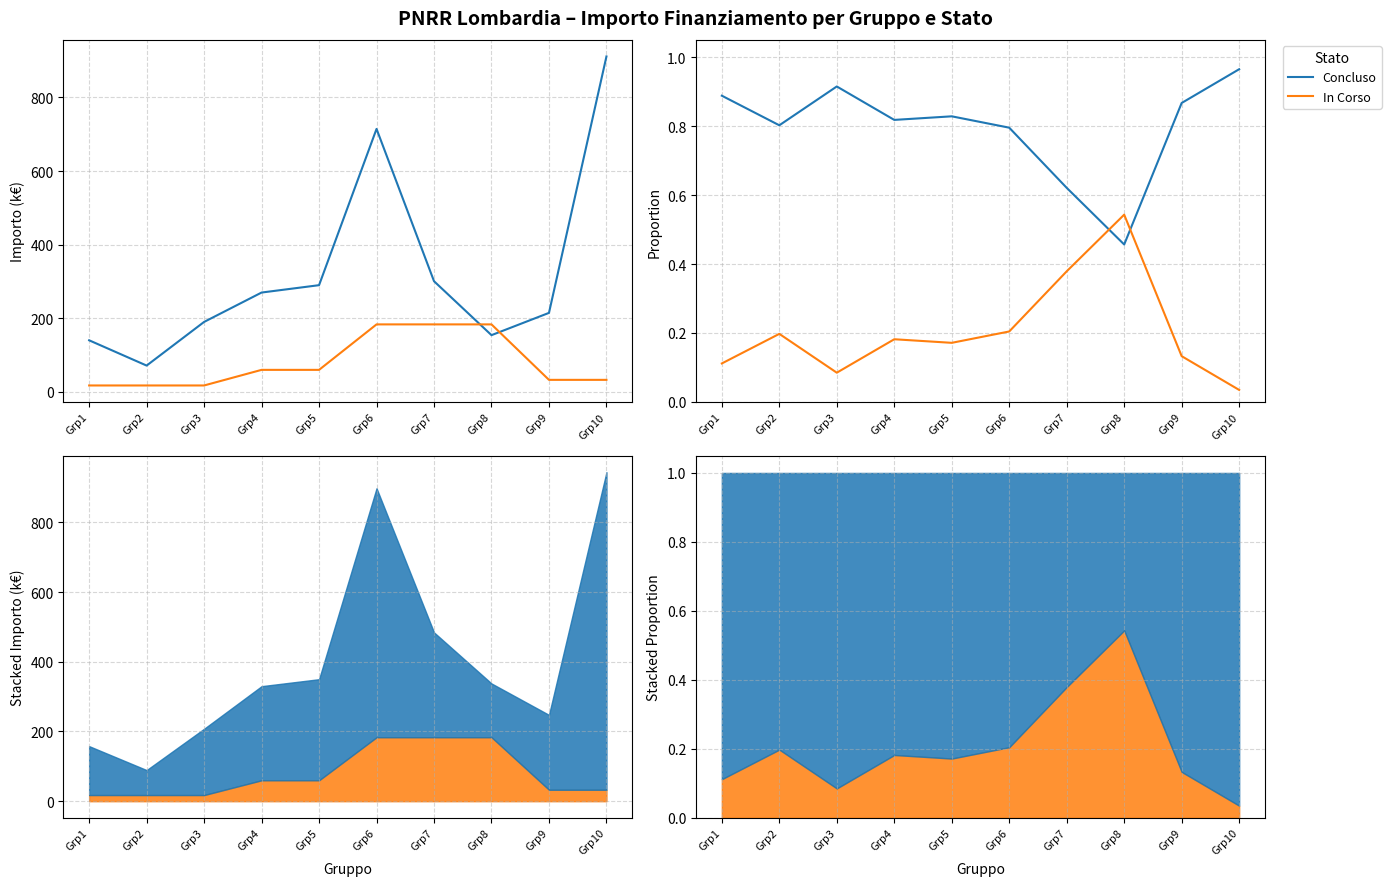

Where is the first local minimum for Concluso?

Grp2